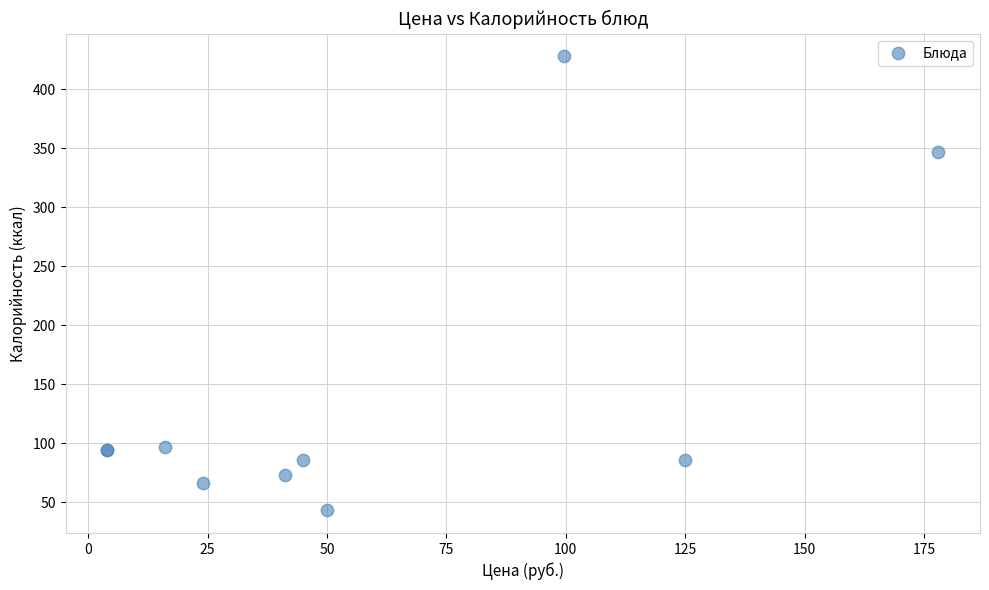

What Y value in the scatter plot is closest to 235?

347